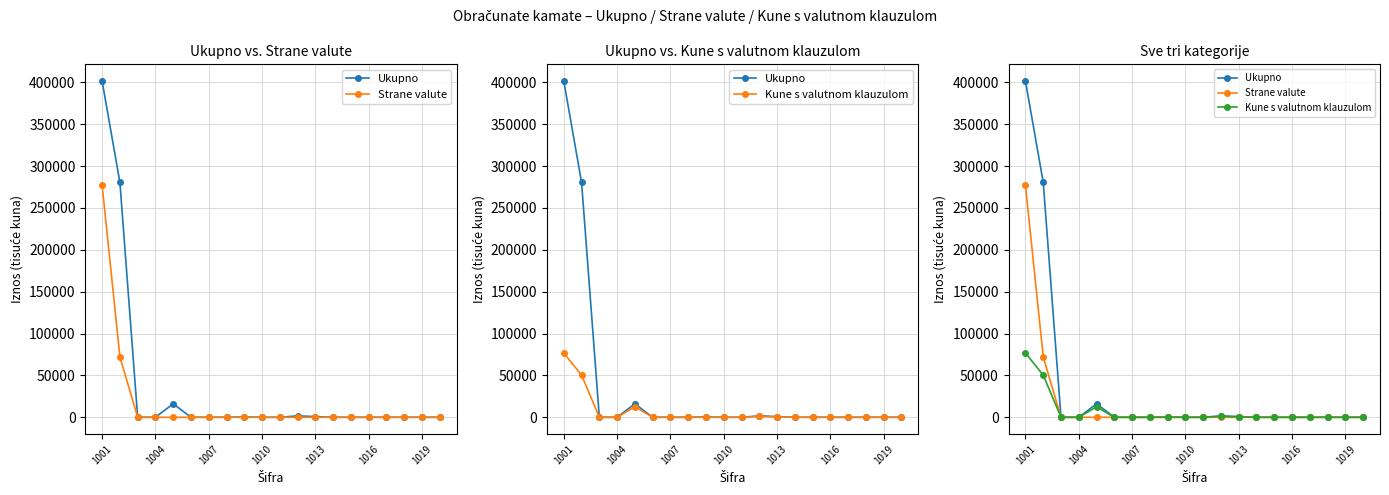

The Ukupno series shows 0 at 17. True or false?

True